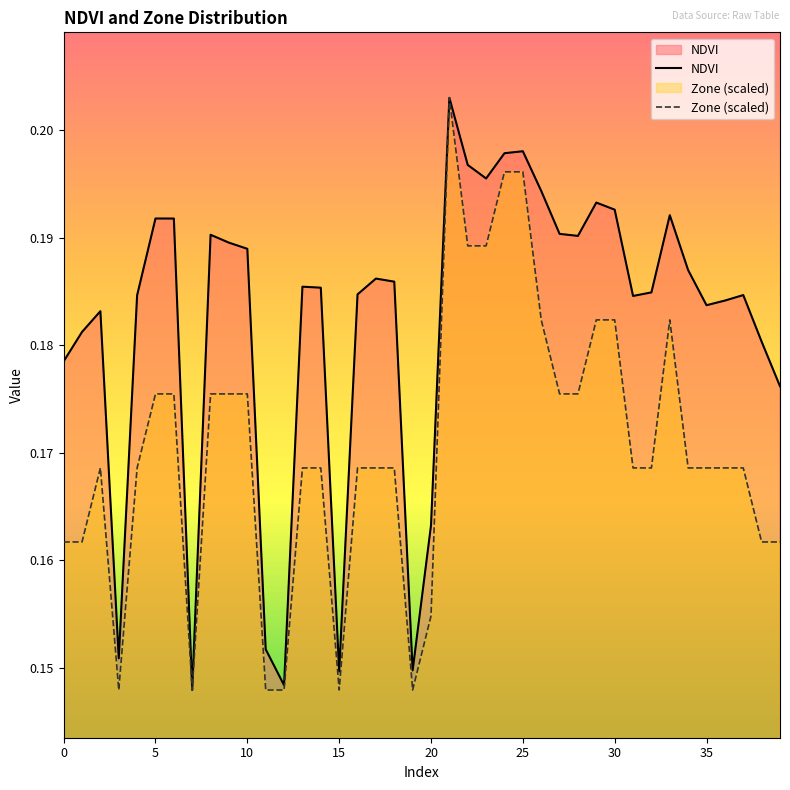

True or false: NDVI and Zone (scaled) cross at least once.

False